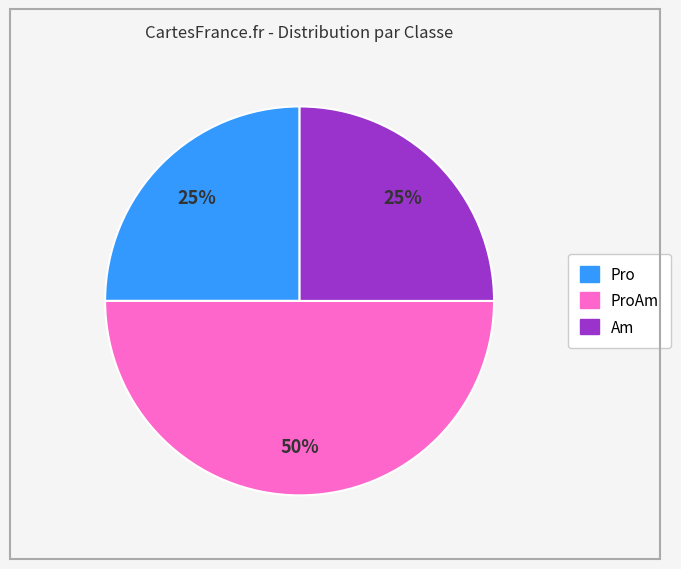

To the nearest percent, what is the difference between the largest and smallest slice percentages?

25%